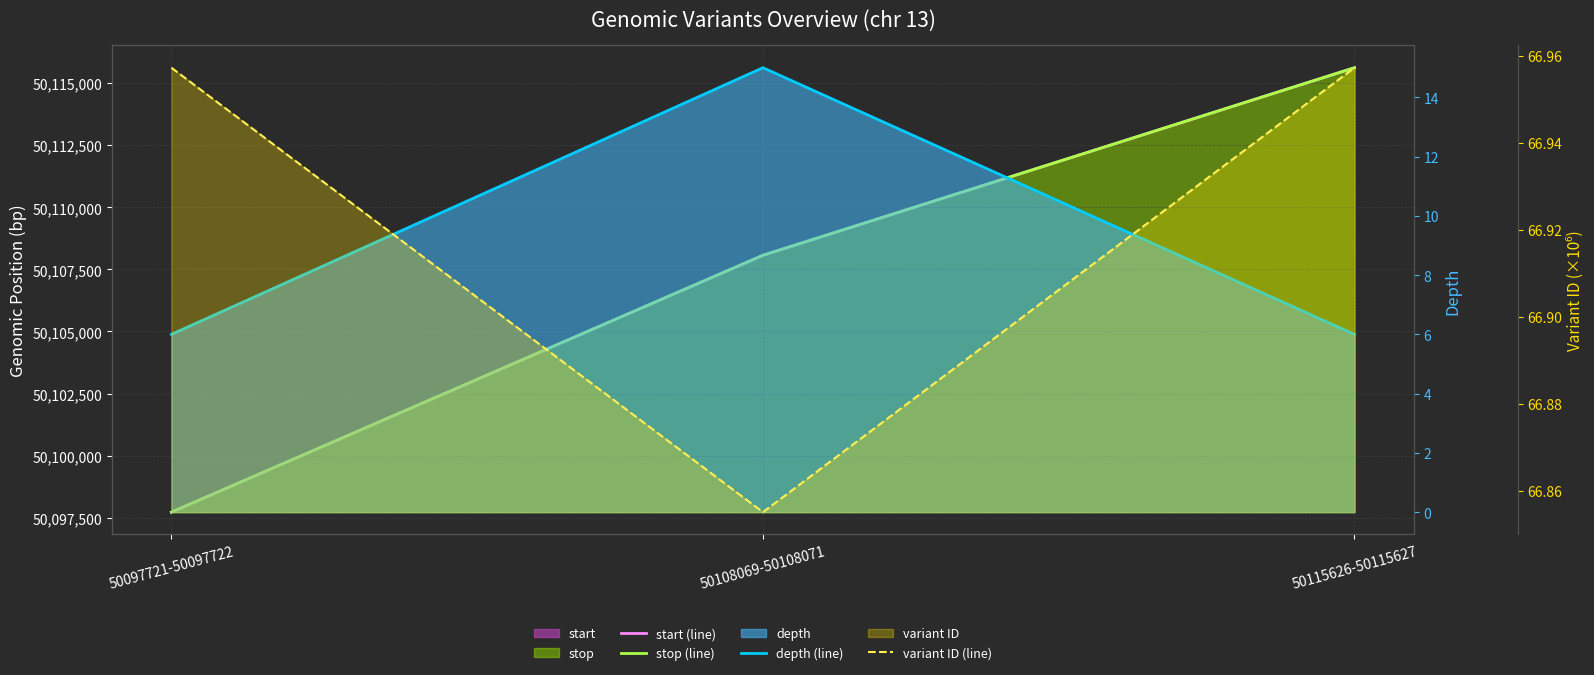

How many categories are shown in the chart?

3